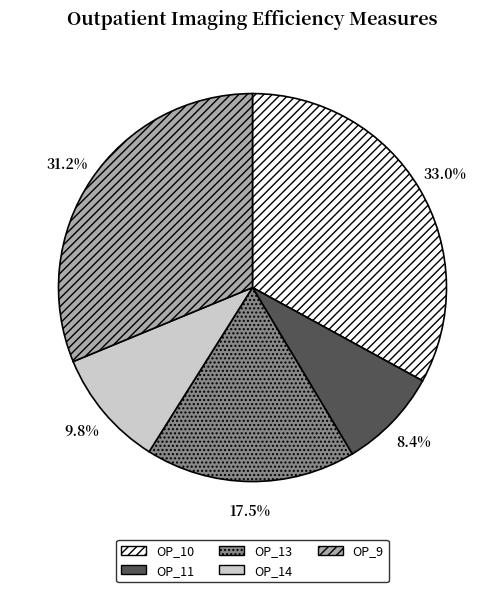

What percentage is the OP_11 slice, to the nearest percent?

8%